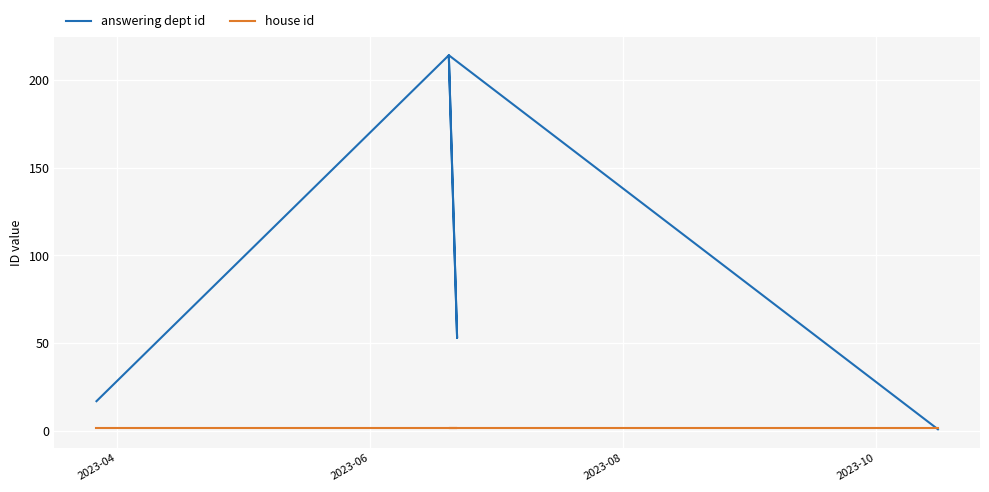

What is the label of the 7th point from the right?

2023-10